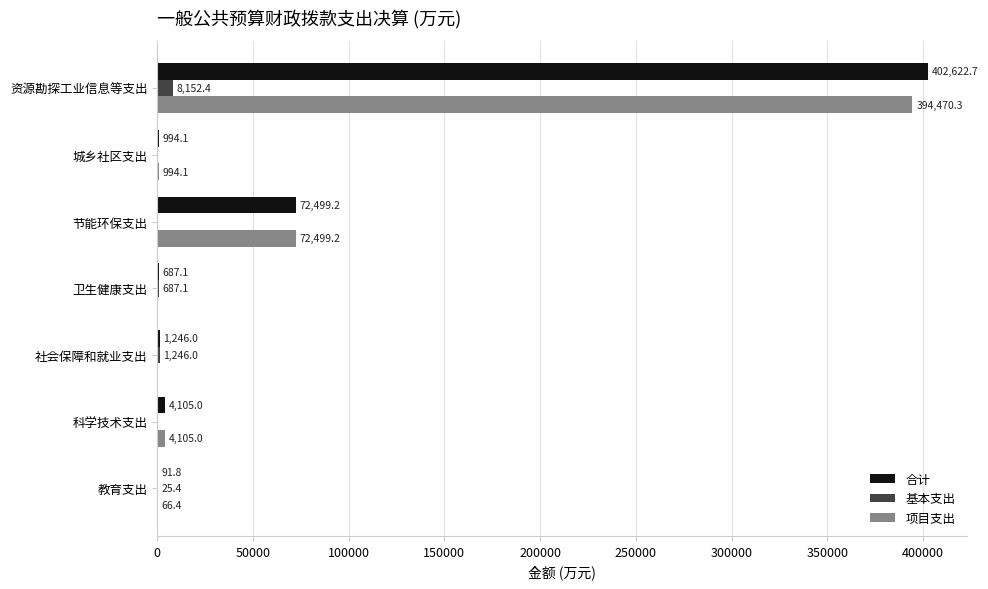

What is the average value of the 基本支出 series?

1444.4